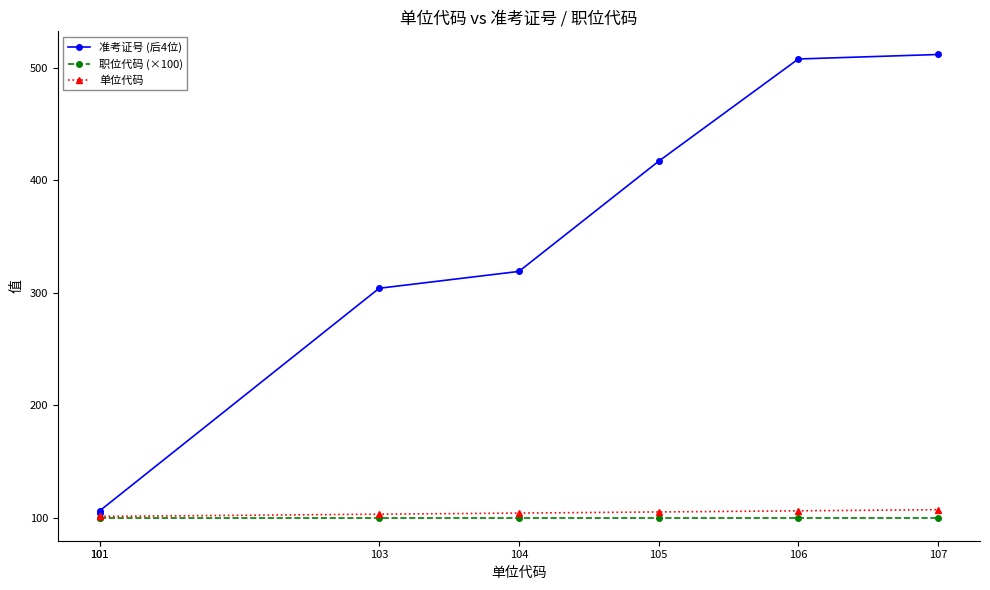

The value of 职位代码 (×100) at 105 is 100. True or false?

True